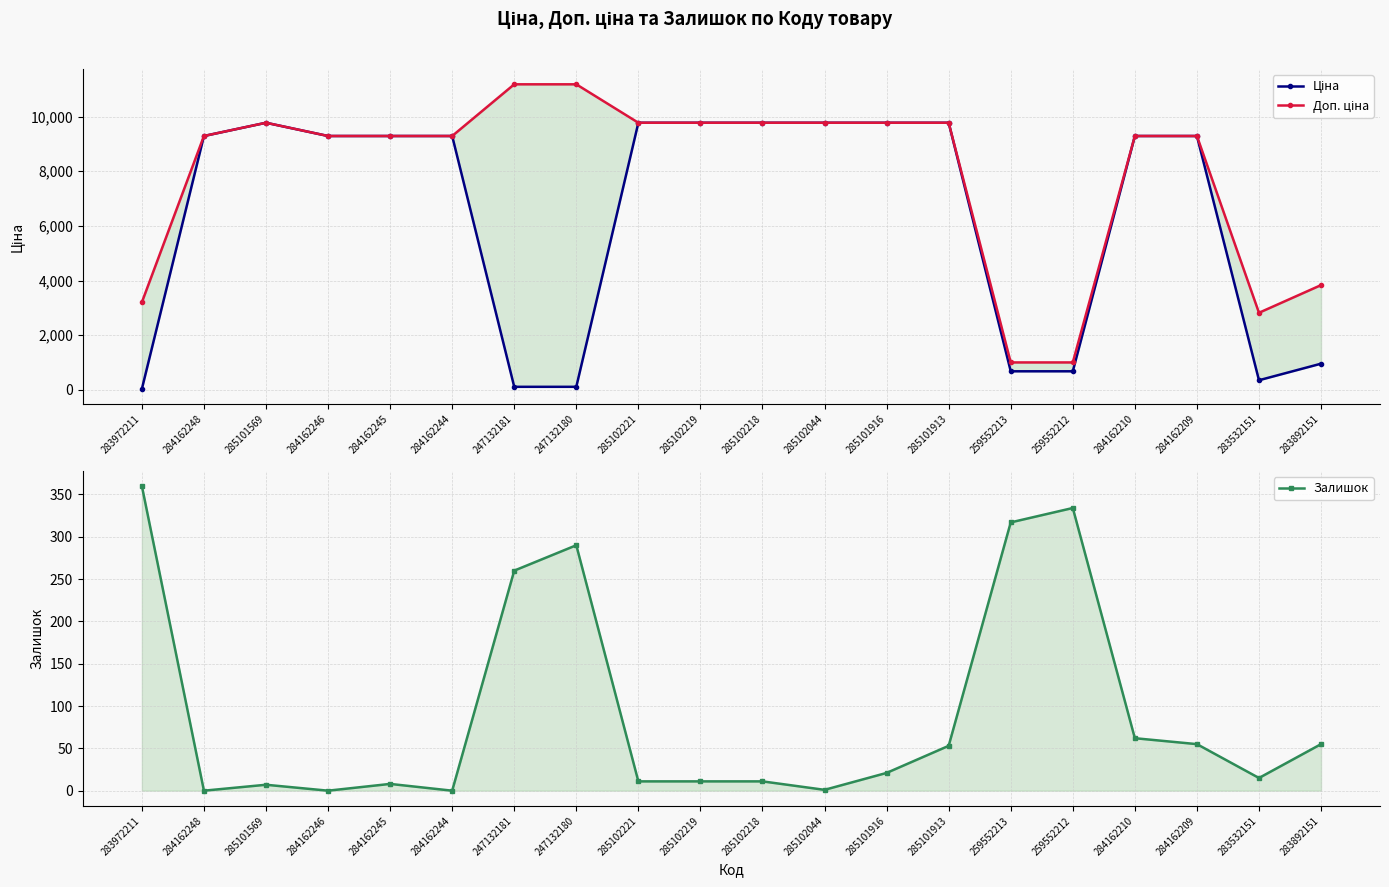

True or false: Доп. ціна and Залишок cross at least once.

False